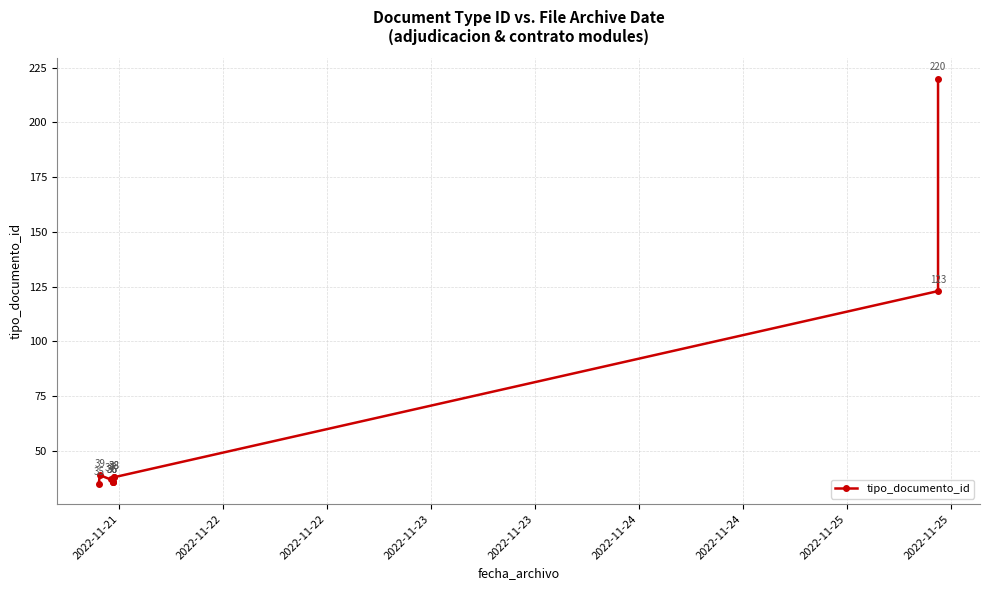

True or false: there are more than 2 points higher than both neighbors.

False